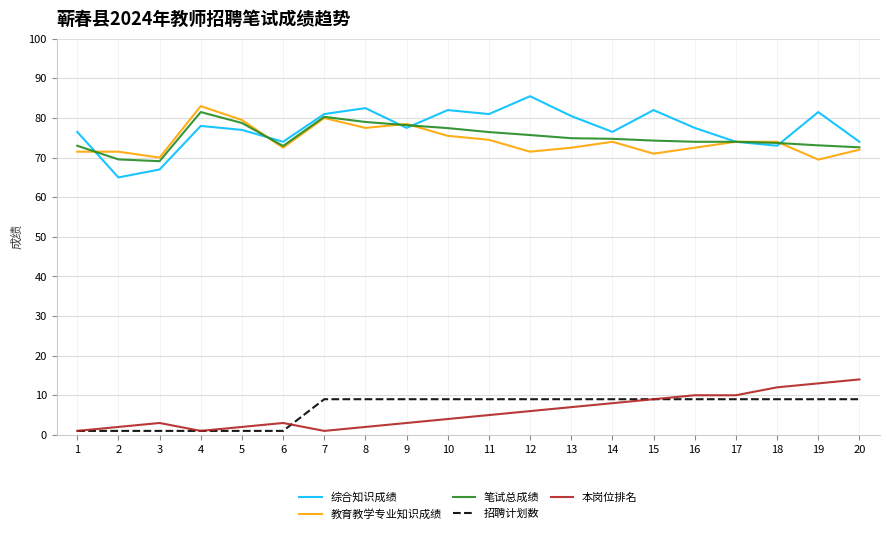

True or false: 笔试总成绩 and 本岗位排名 intersect in this chart.

False